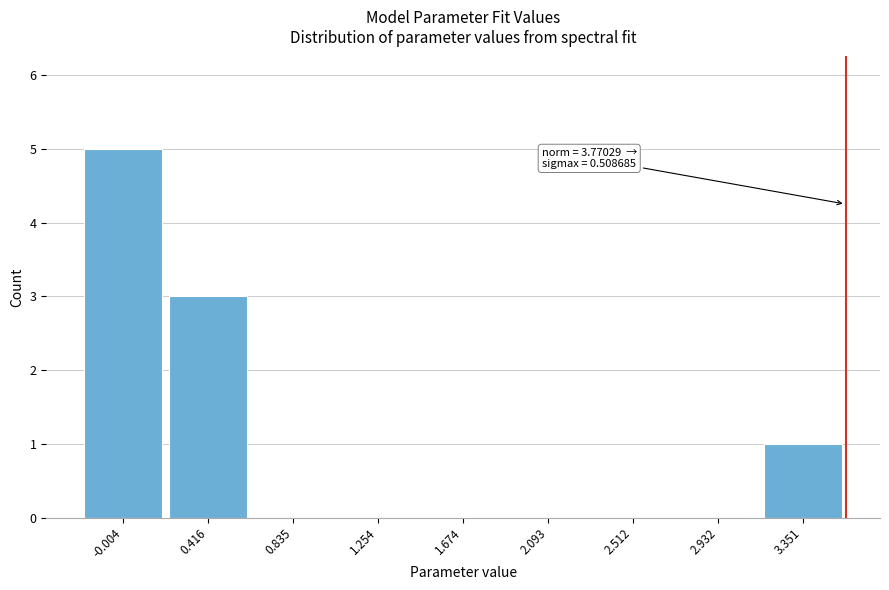

Reading left to right, what are all the values shown in this chart?

-0.004=5	0.416=3	0.835=0	1.254=0	1.674=0	2.093=0	2.512=0	2.932=0	3.351=1